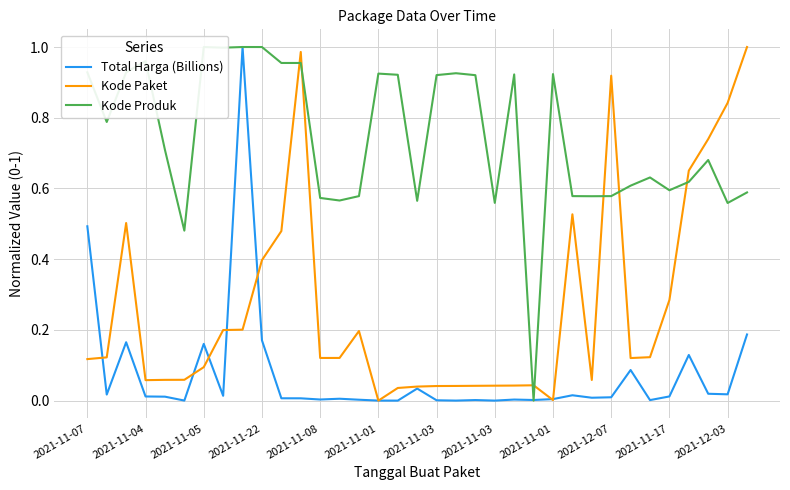

Which series has the largest total across all categories?

Kode Produk